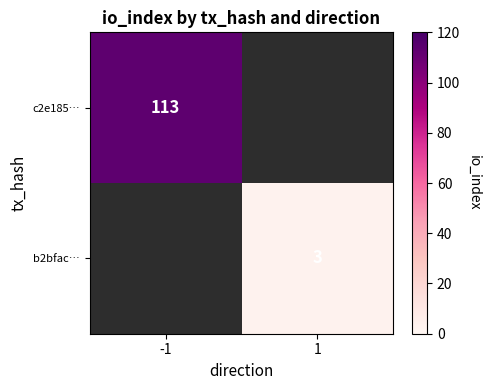

True or false: c2e185… has a value of 35 at -1.

False